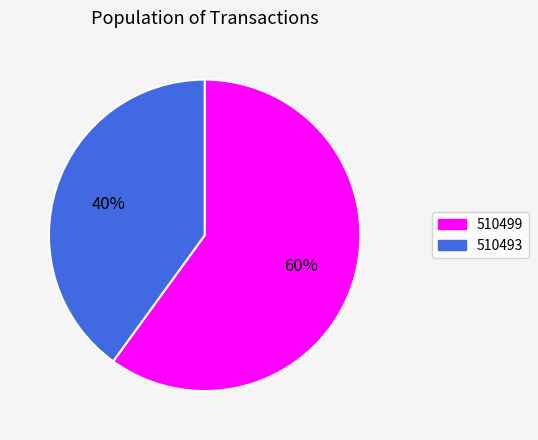

To the nearest percent, what is the combined percentage of 510493 and 510499?

100%